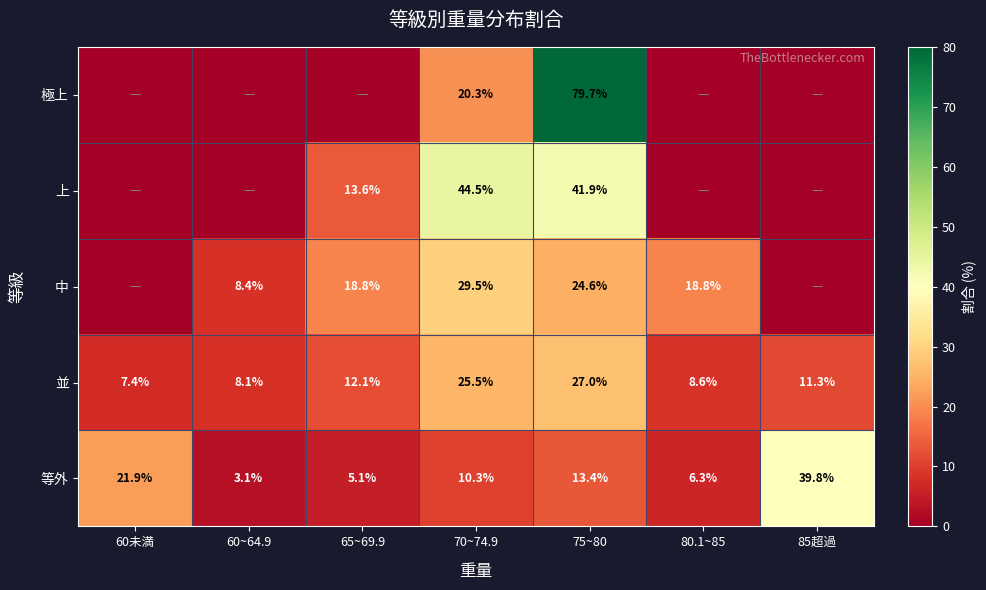

Between 70~74.9 and 60~64.9, which is larger?

70~74.9